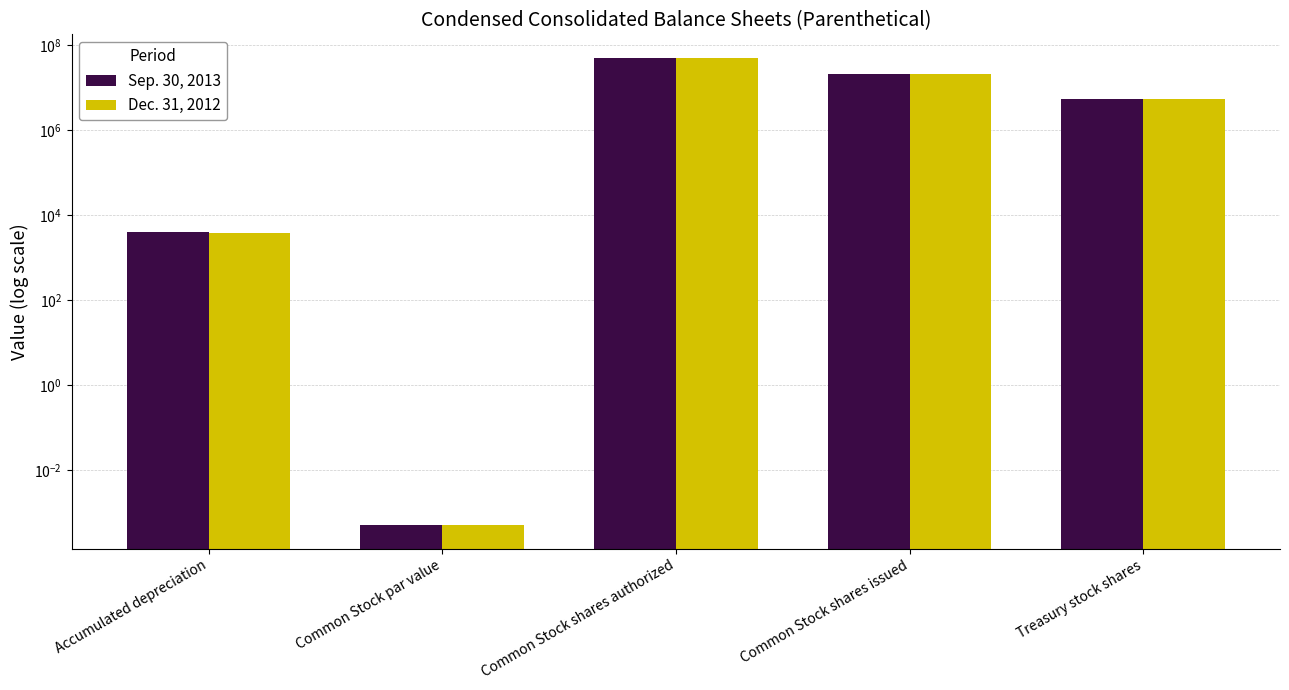

Is it true that Dec. 31, 2012 equals 5233.5 at Accumulated depreciation?

False